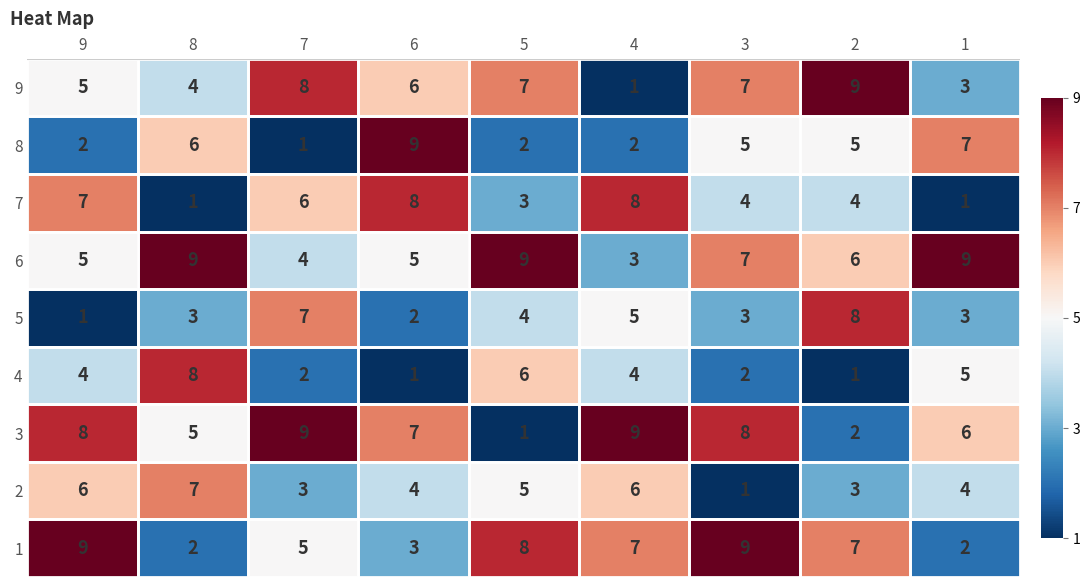

Between 4 and 3, which series saw the biggest shift?

9